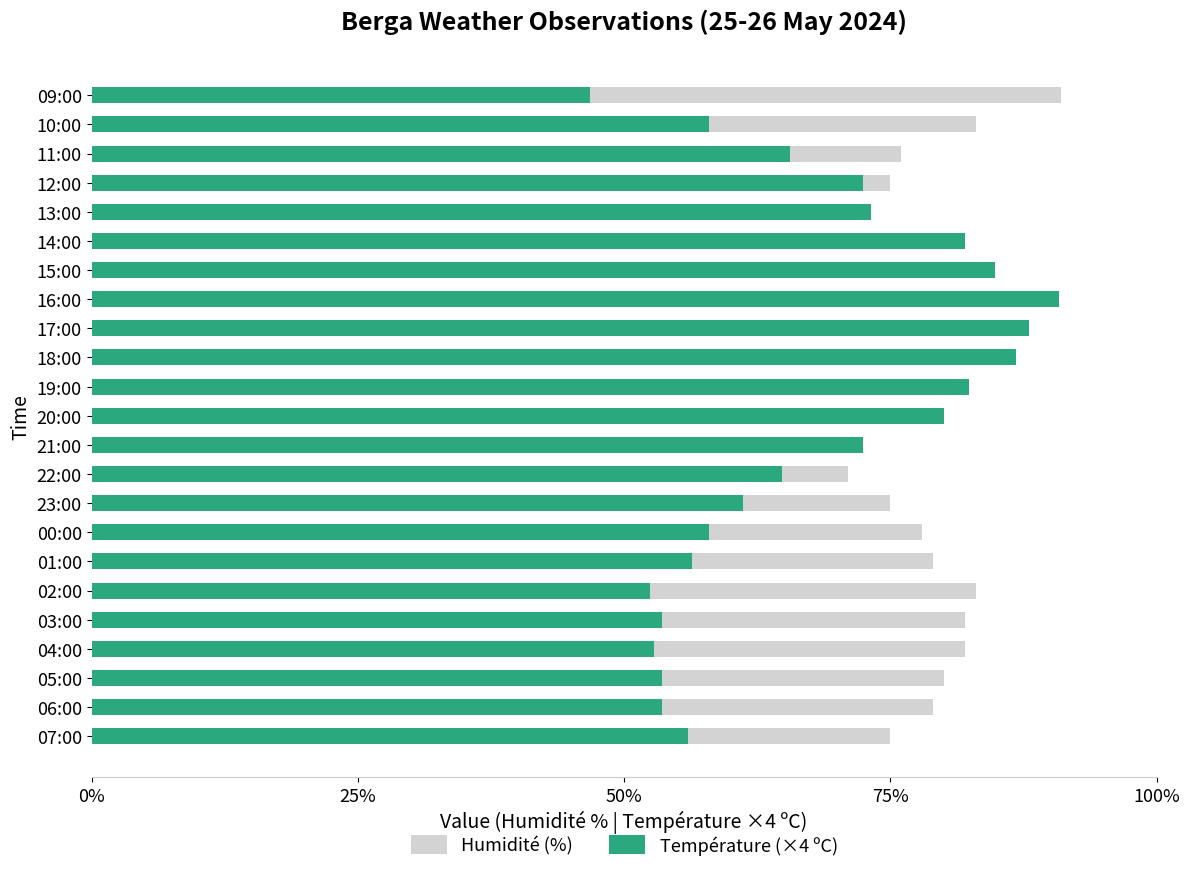

List the series in order of their peak value, lowest first.

Température (×4 ºC), Humidité (%)